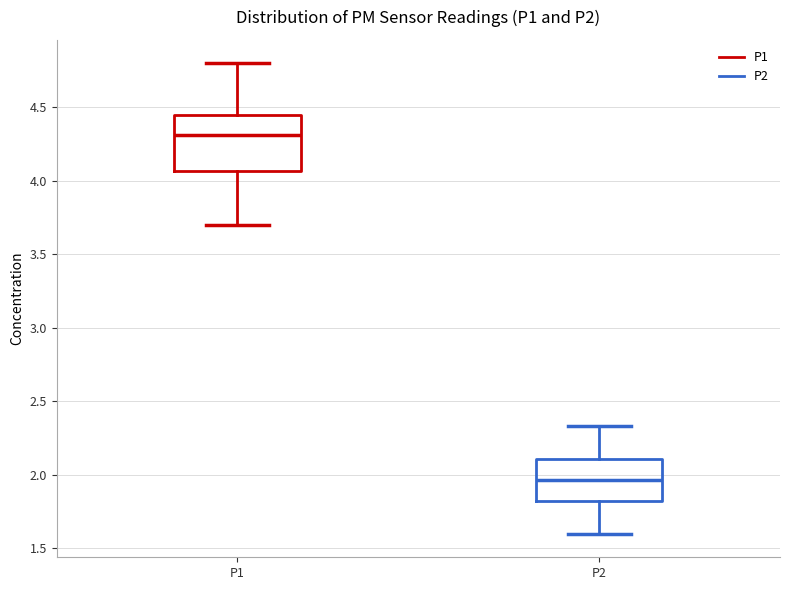

Reading left to right, transcribe this box plot: for each box, give where its median line is, the range the box spans, and where its two whiskers end, as read against the y-axis. The values are not printed on the chart, so give them approximately, as read against the axis.

P1: median 4.30, box 4.05 to 4.45, whiskers 3.70 to 4.80
P2: median 1.95, box 1.80 to 2.10, whiskers 1.60 to 2.35